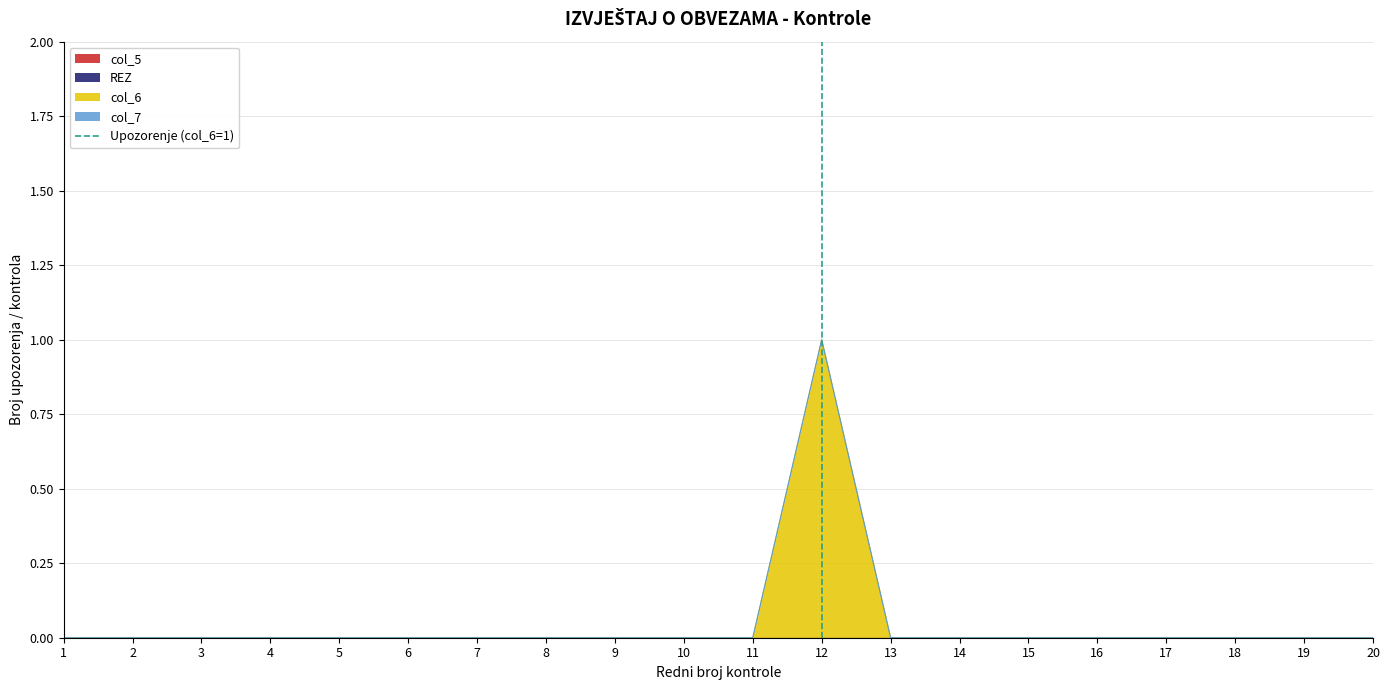

At which label does col_6 reach its peak?

12